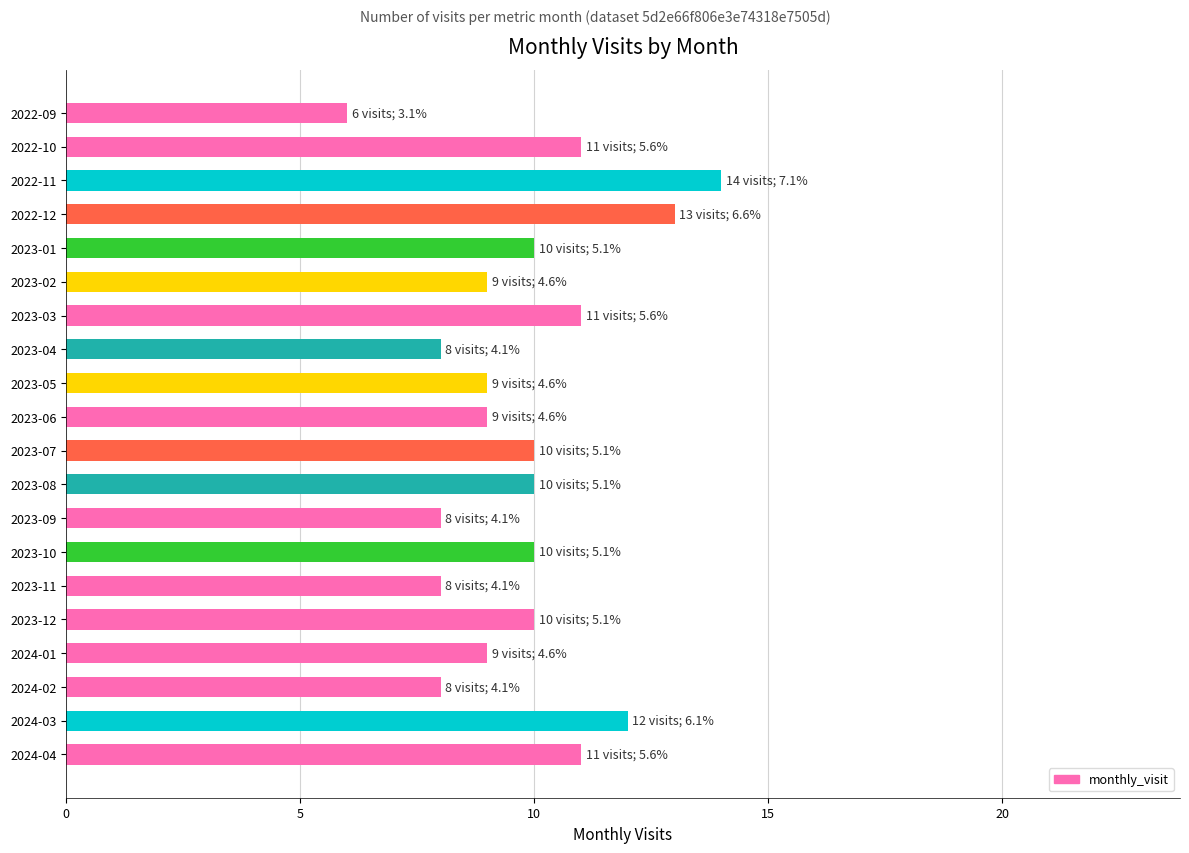

What is the smallest value displayed?

6